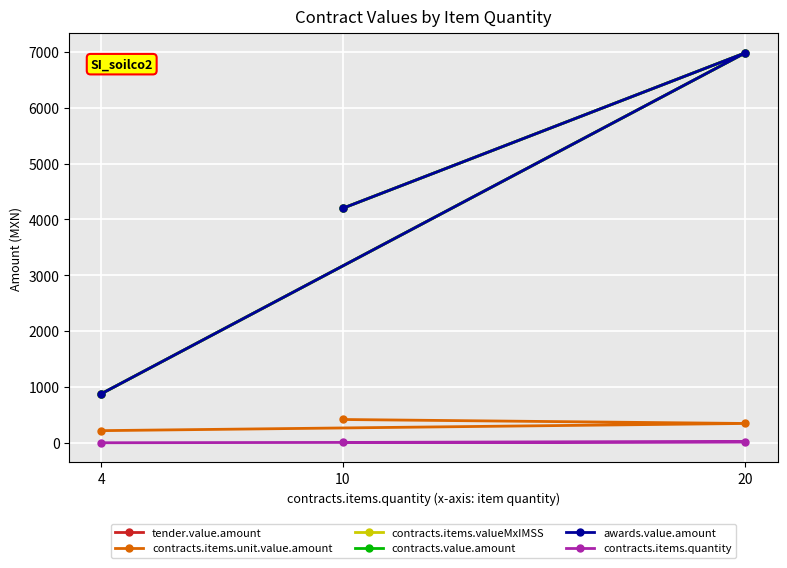

What is the difference between the highest and lowest values at 20?

6960.0